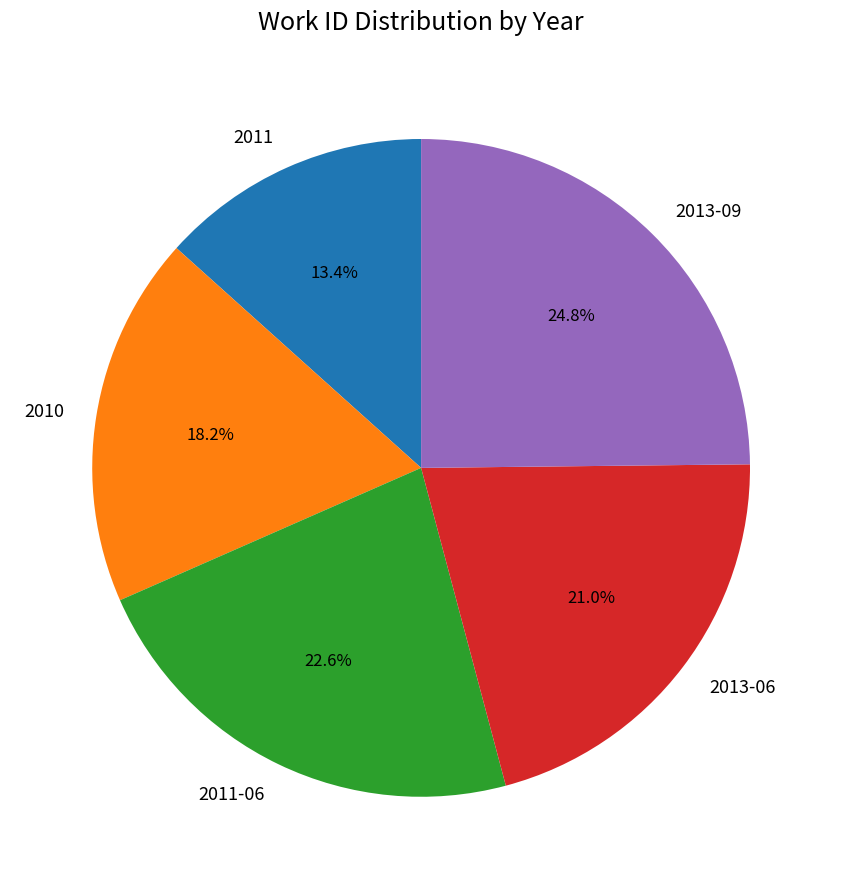

Approximately how many times larger is the value at 2010 compared to 2011?

1.4